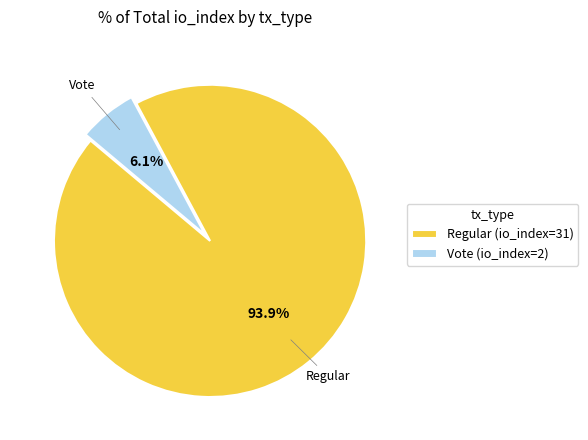

Which category accounts for the majority?

Regular (io_index=31)